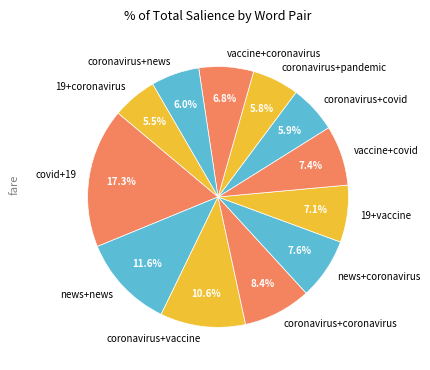

The coronavirus+pandemic slice represents 6% of the pie. True or false?

True